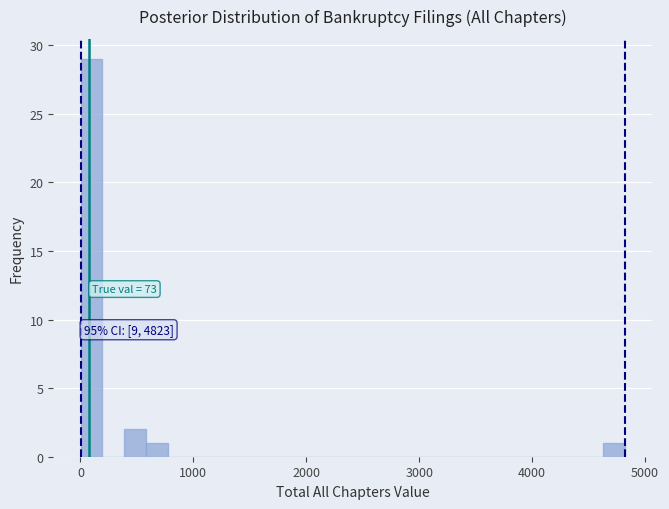

Around what value on the x-axis is the tallest bar? Give the approximate position of its centre, as read against the axis.

100